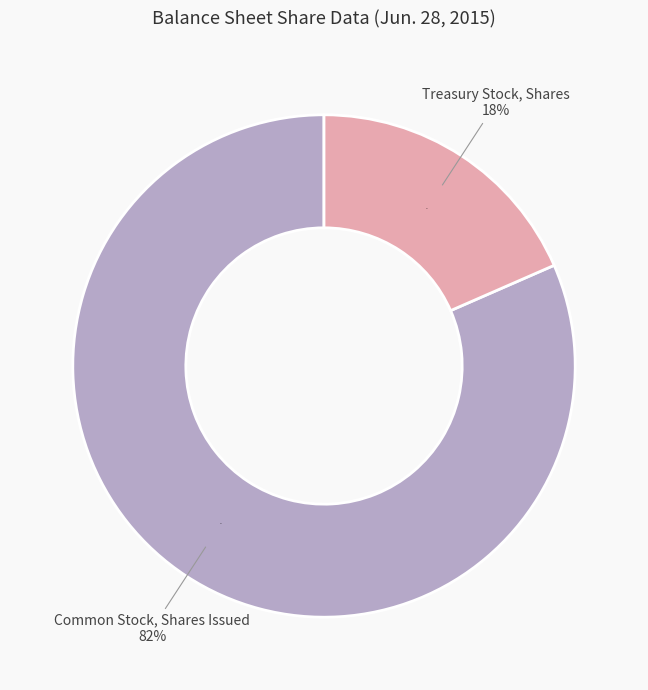

Which category accounts for the majority?

Common Stock, Shares Issued